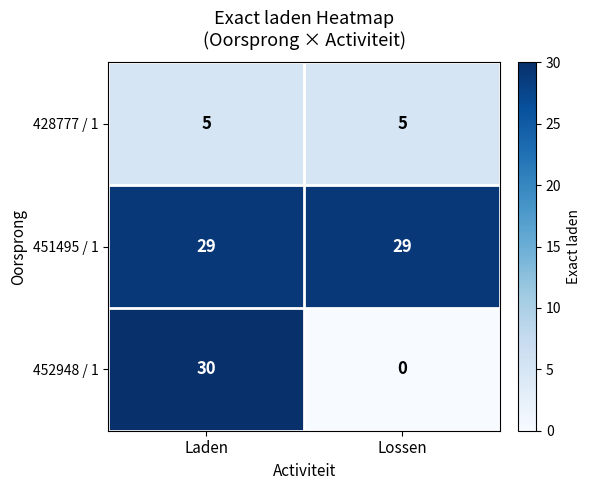

At Laden, list the series in order from smallest to largest.

428777 / 1, 451495 / 1, 452948 / 1